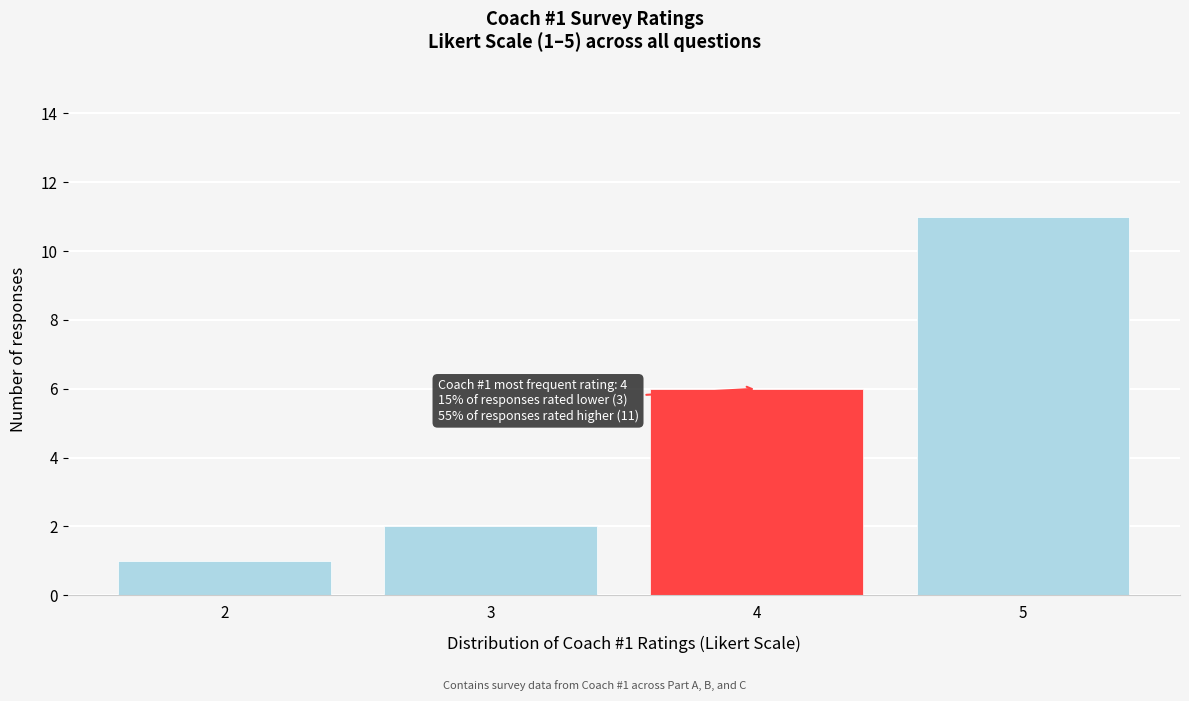

Reading left to right, transcribe all the data shown in this chart.

1	2	6	11